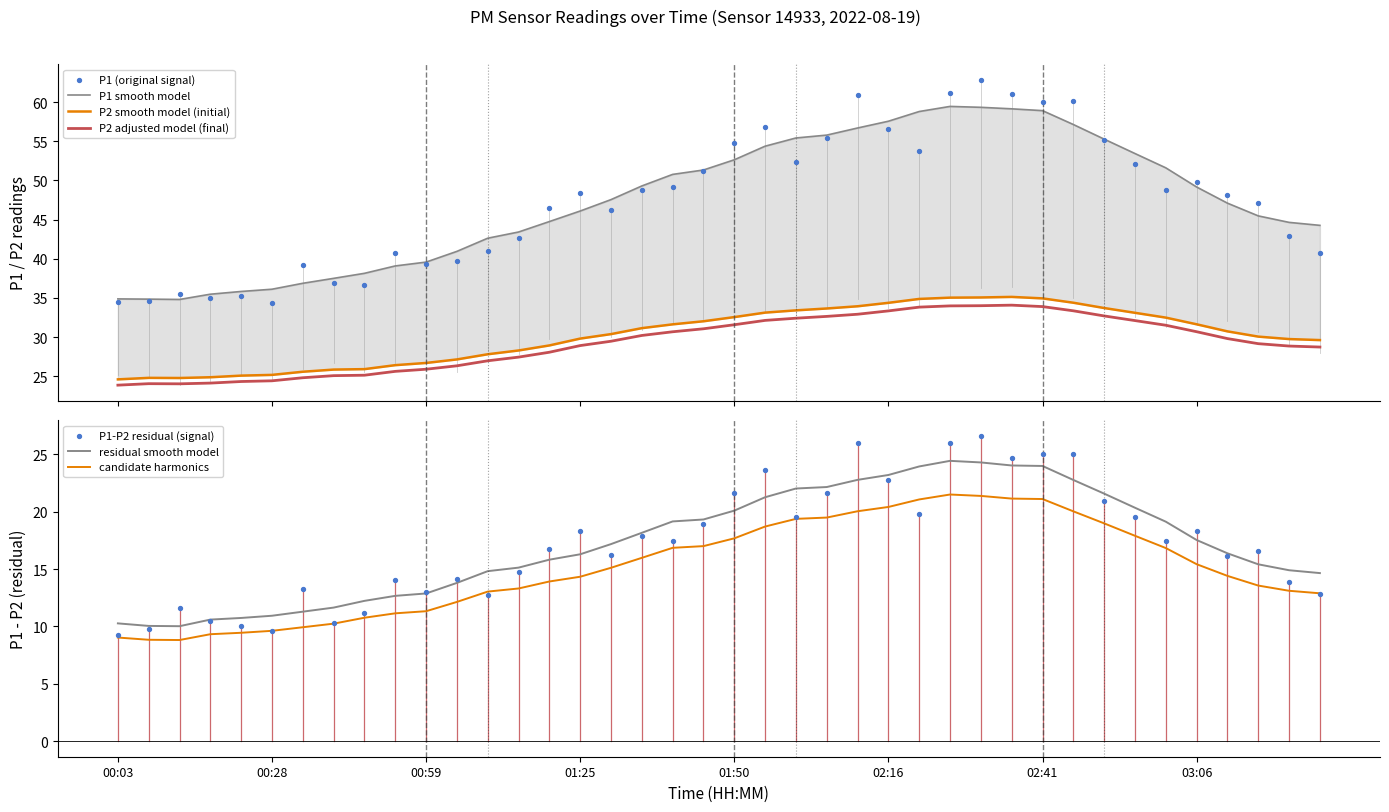

What is the total value across all series at 00:38?

62.8